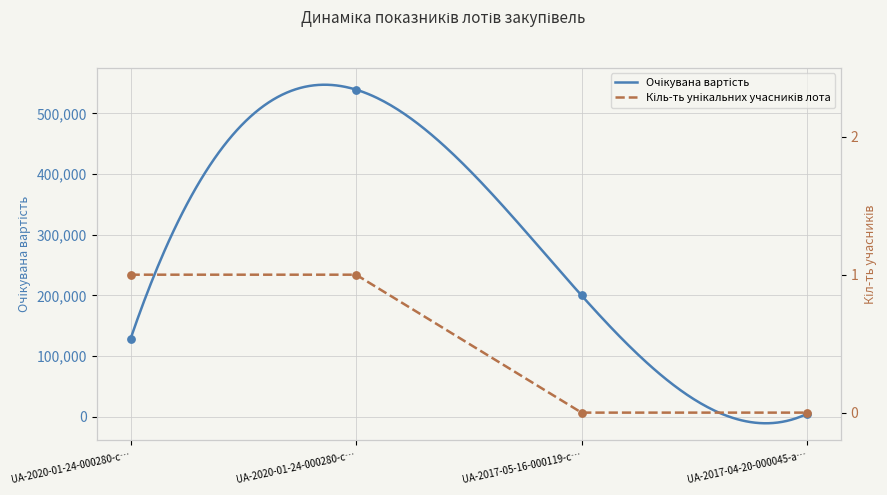

At how many categories does at least one series exceed 512191?

1